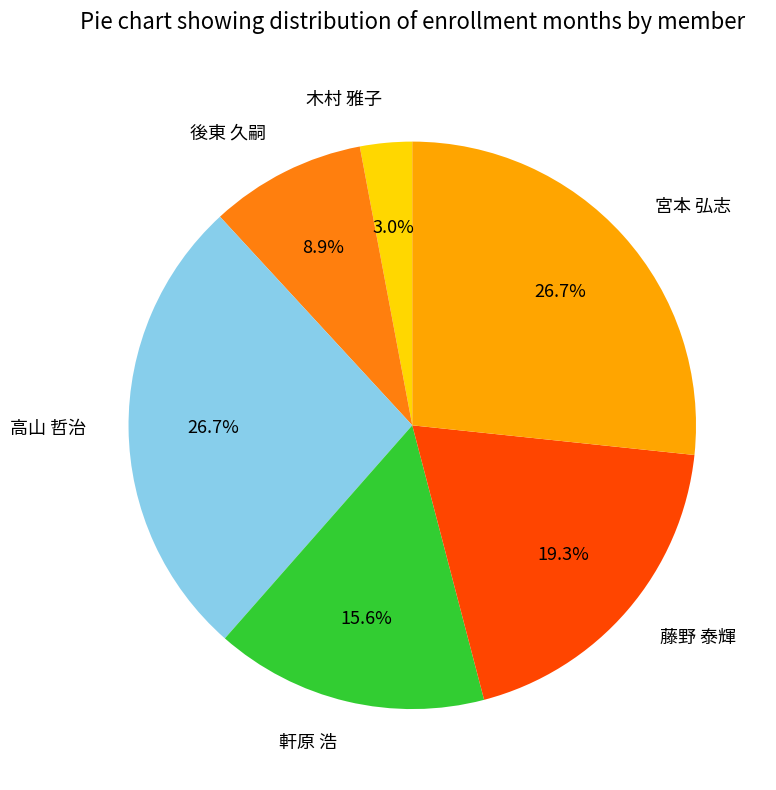

What percentage is NOT represented by 木村 雅子?

97.0%